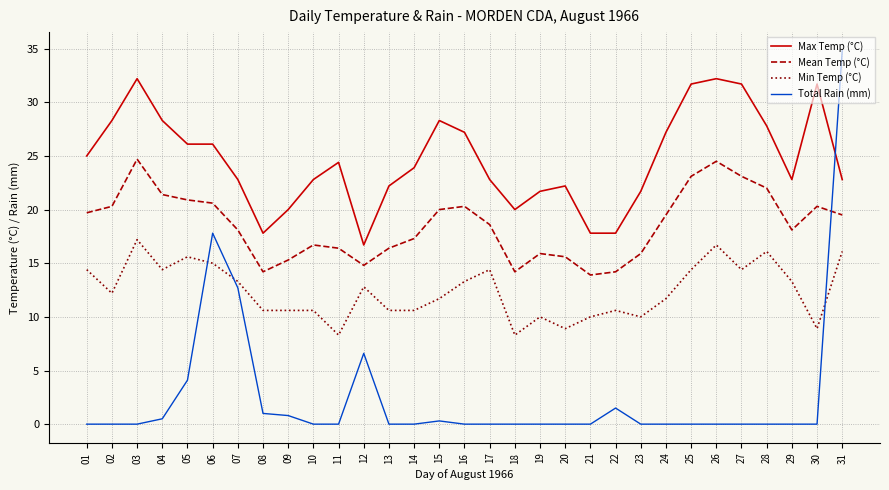

What is the difference between the maximum and minimum values in the Min Temp (°C) series?

8.9